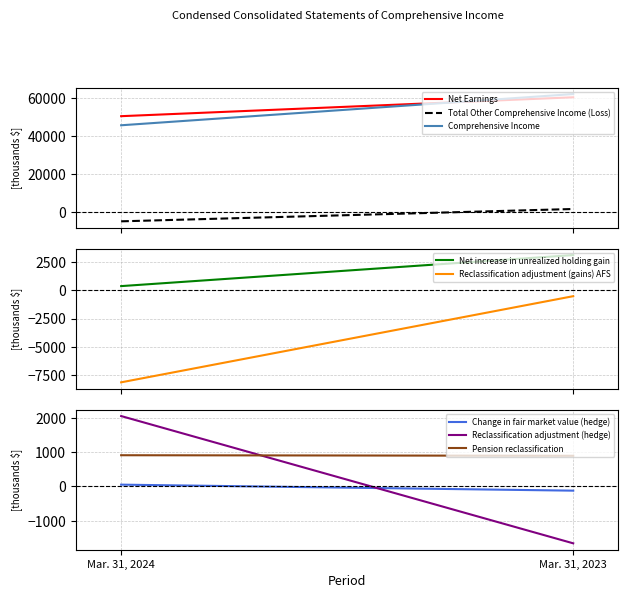

What is the difference between the maximum and minimum values in the Total Other Comprehensive Income (Loss) series?

6462